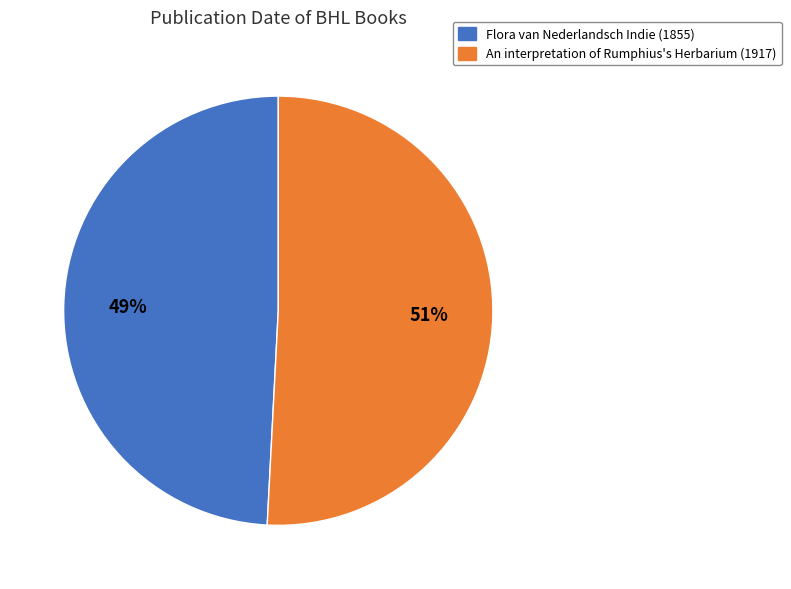

To the nearest percent, what is the difference between the largest and smallest slice percentages?

2%